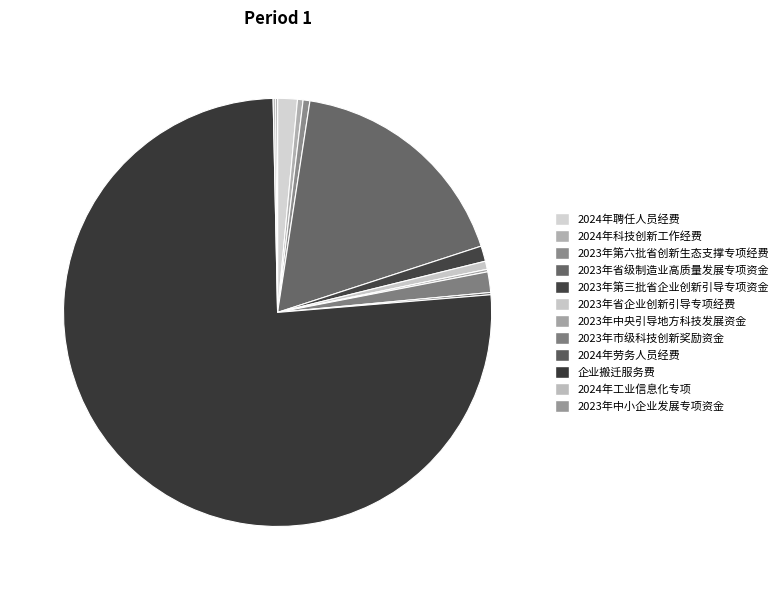

To the nearest percent, what is the average slice percentage?

8%